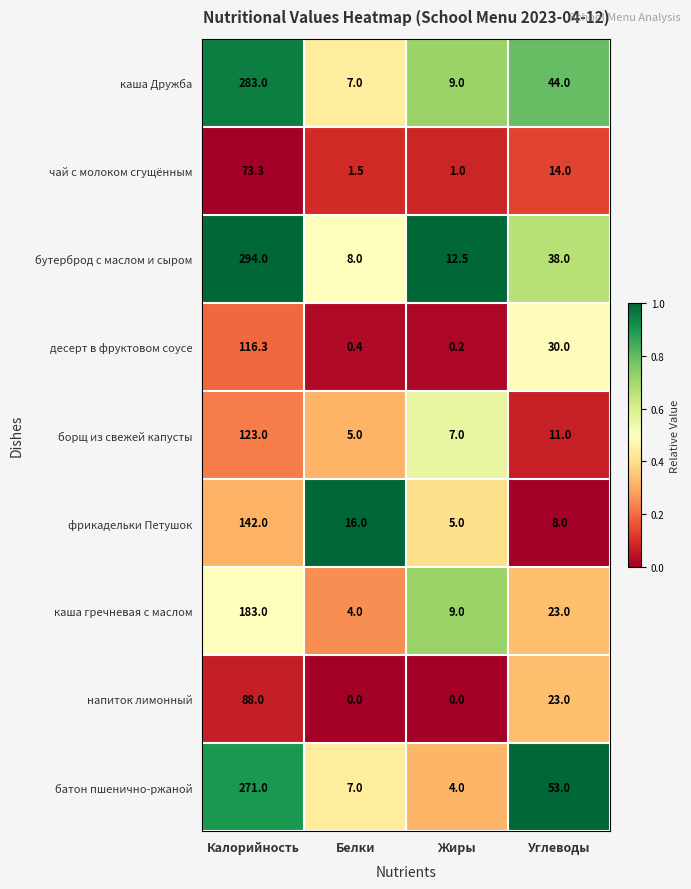

List the labels in order of каша Дружба value, largest first.

Калорийность, Углеводы, Жиры, Белки